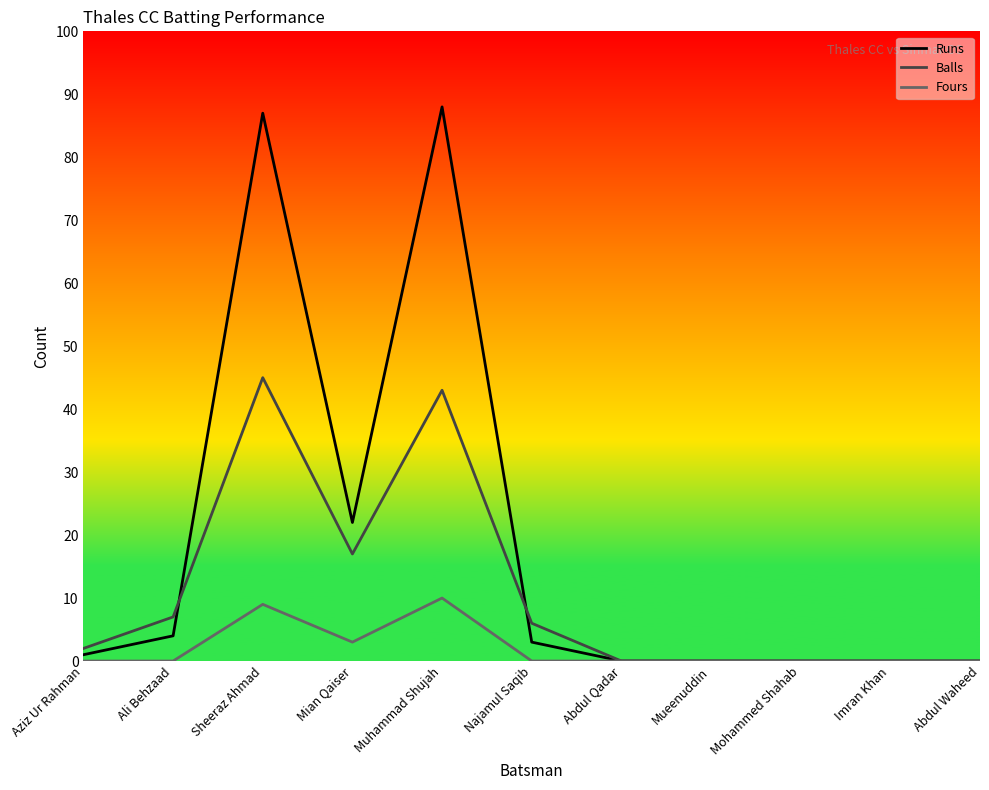

Does the chart have visible grid lines?

No